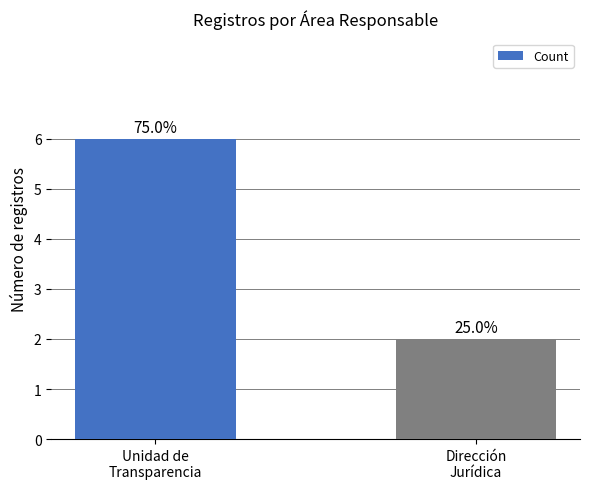

How many bars are there in total?

2